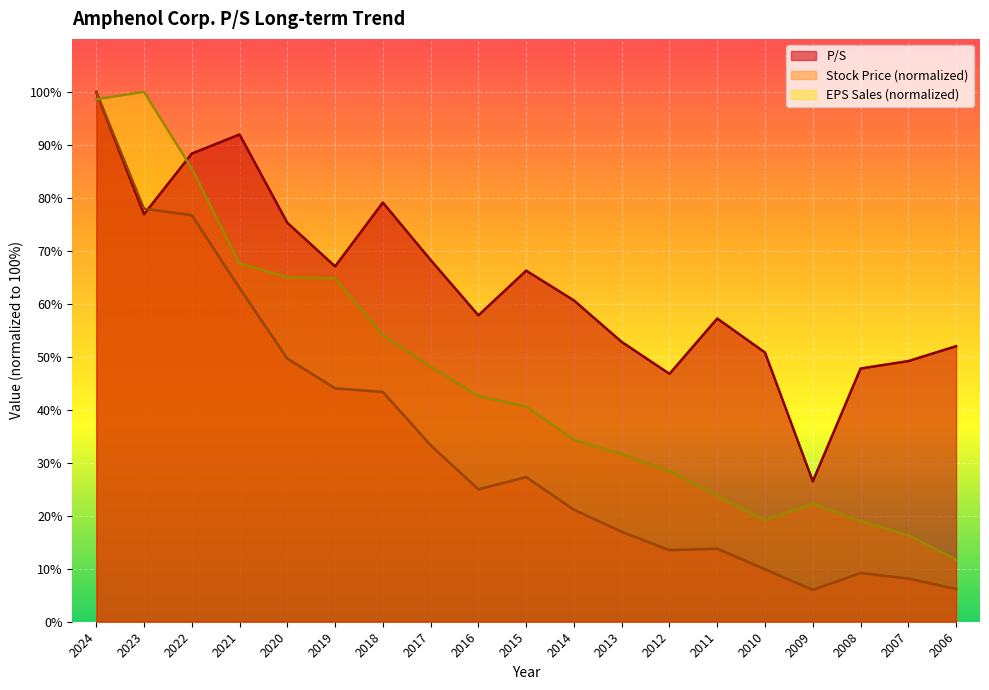

Rank the series at 2011 from lowest to highest value.

Stock Price (normalized), EPS Sales (normalized), P/S